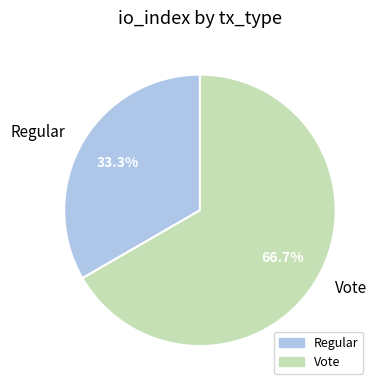

What percentage is the Regular slice, to the nearest percent?

33%